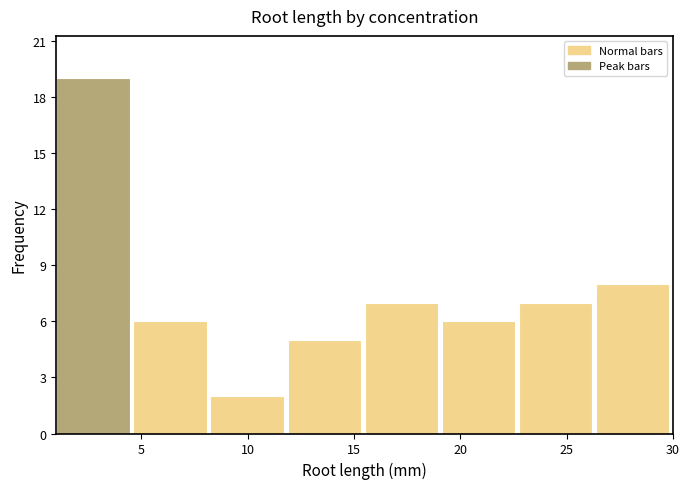

Reading left to right, list every bar in this chart as the range it spans on the x-axis followed by its height. Neither the bar edges nor the heights are printed on the chart, so give them approximately, as read against the axes.

1.0 to 4.5: 19
4.5 to 8.5: 6
8.5 to 12.0: 2
12.0 to 15.5: 5
15.5 to 19.0: 7
19.0 to 23.0: 6
23.0 to 26.5: 7
26.5 to 30.0: 8